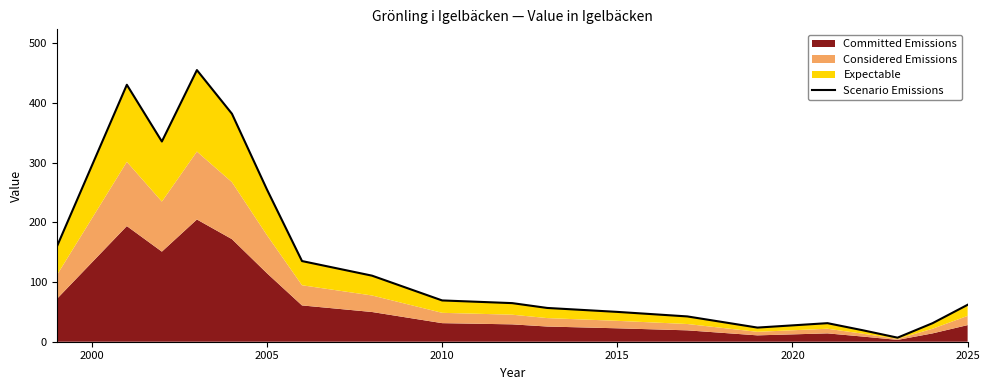

How many lines are shown in the chart?

1